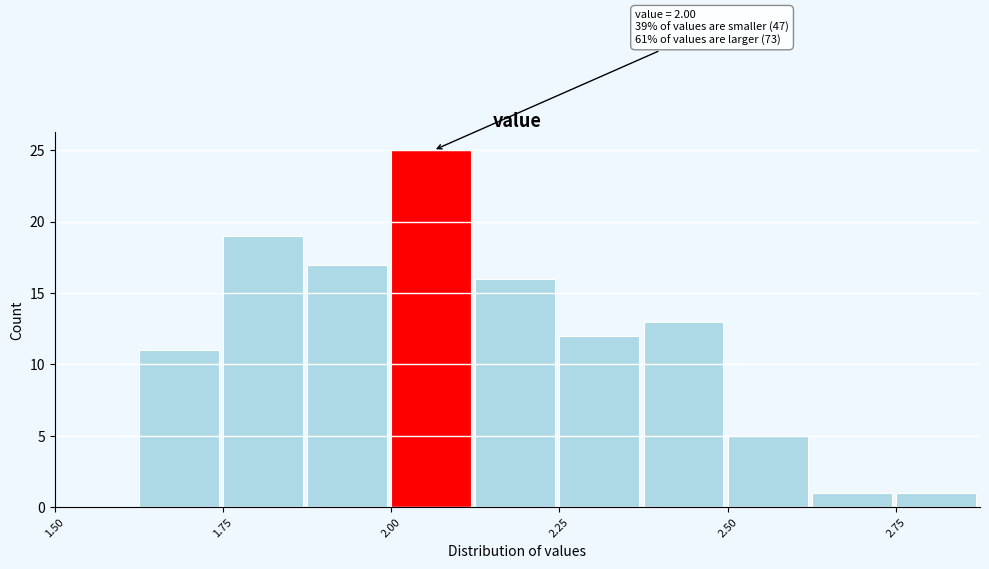

Around what value on the x-axis is the tallest bar? Give the approximate position of its centre, as read against the axis.

2.05